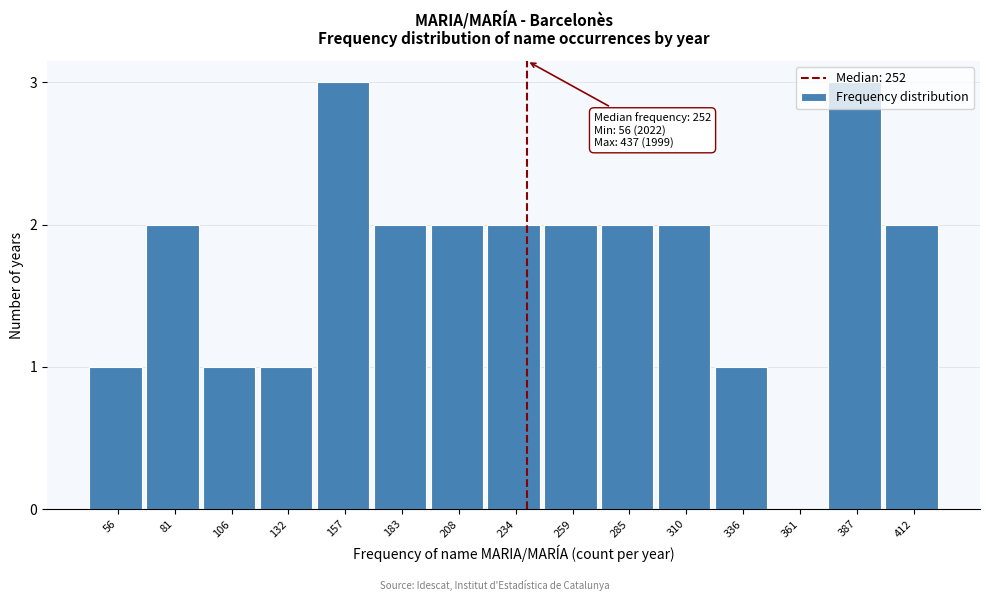

What is the sum of all values?

26